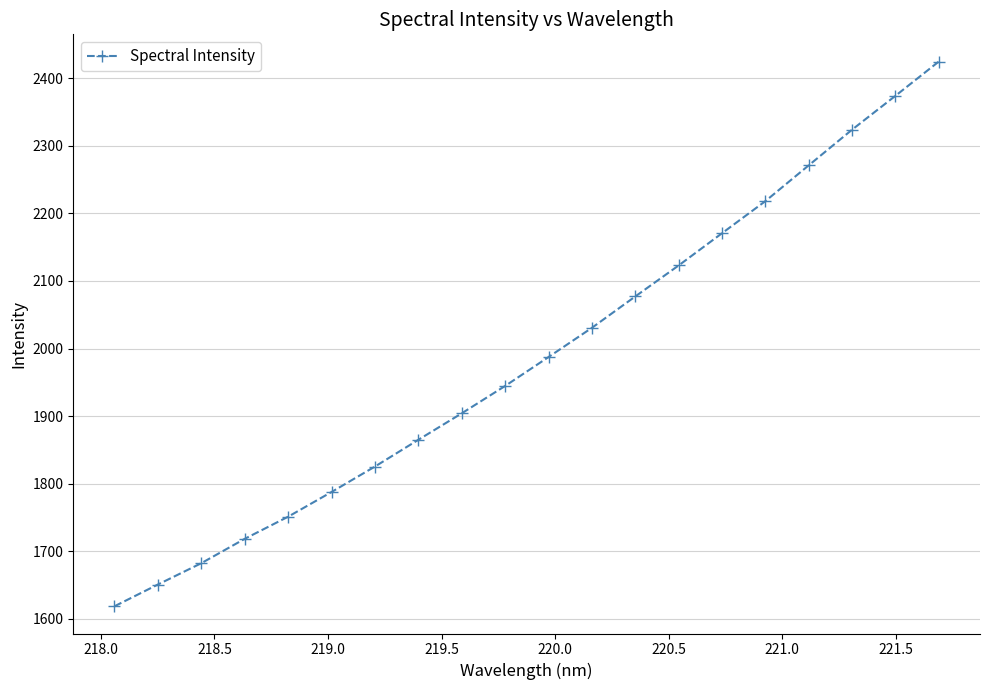

What is the value of the 3rd point from the left?

1682.3